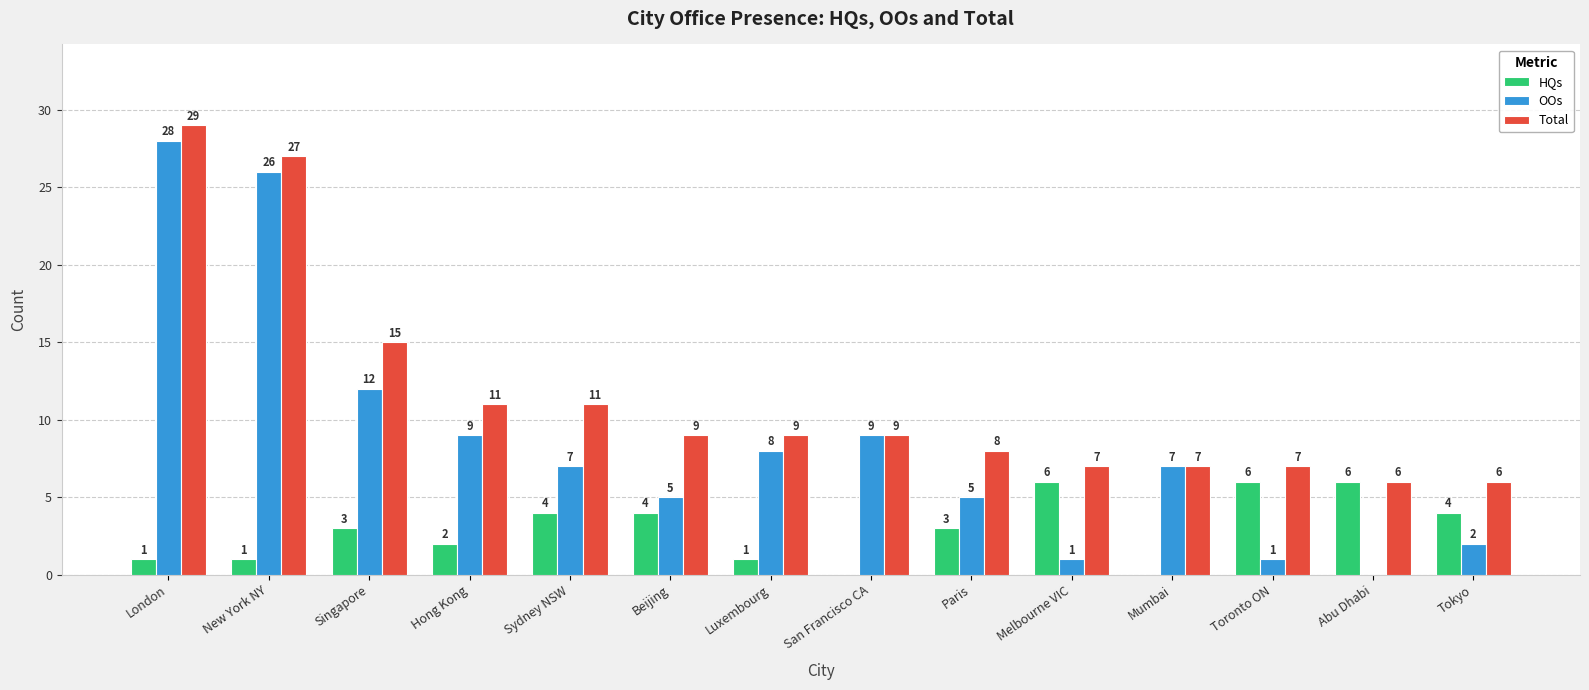

The value of OOs at San Francisco CA is 4. True or false?

False